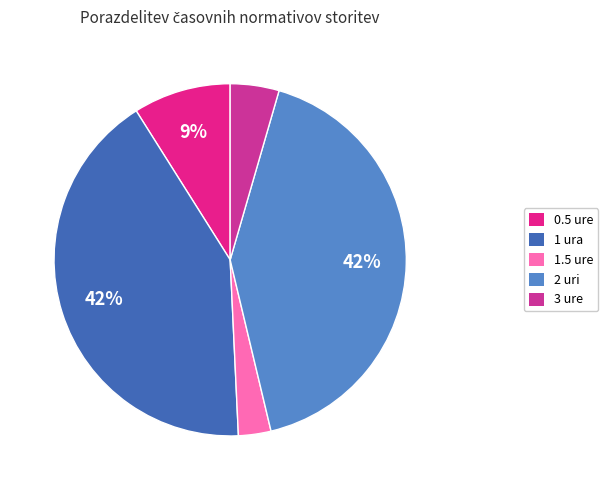

Combined, do 3 ure and 2 uri account for over 50%?

No